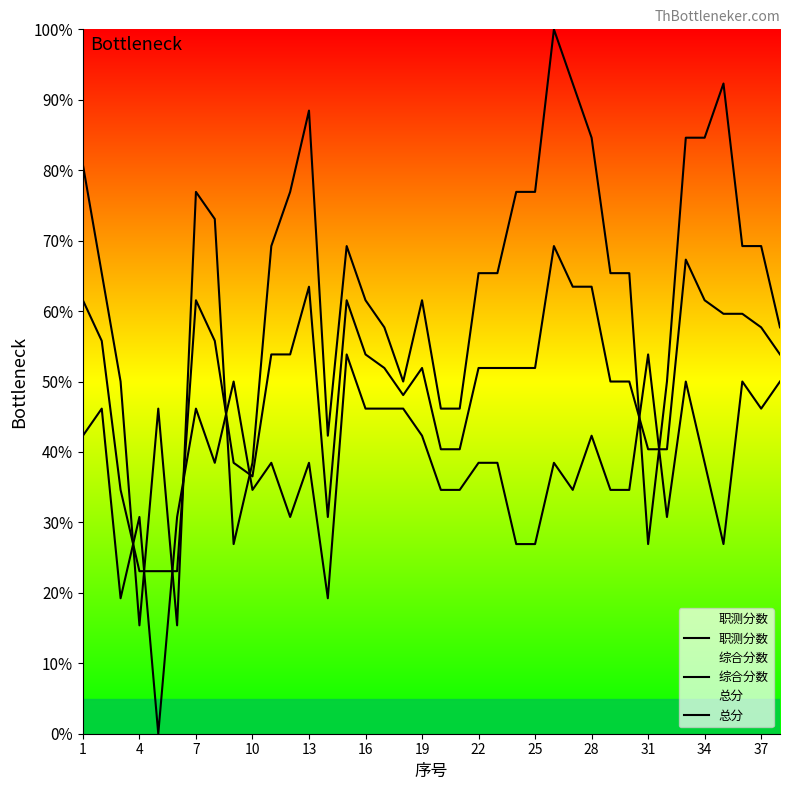

How many data points in 职测分数 are above 65?

22